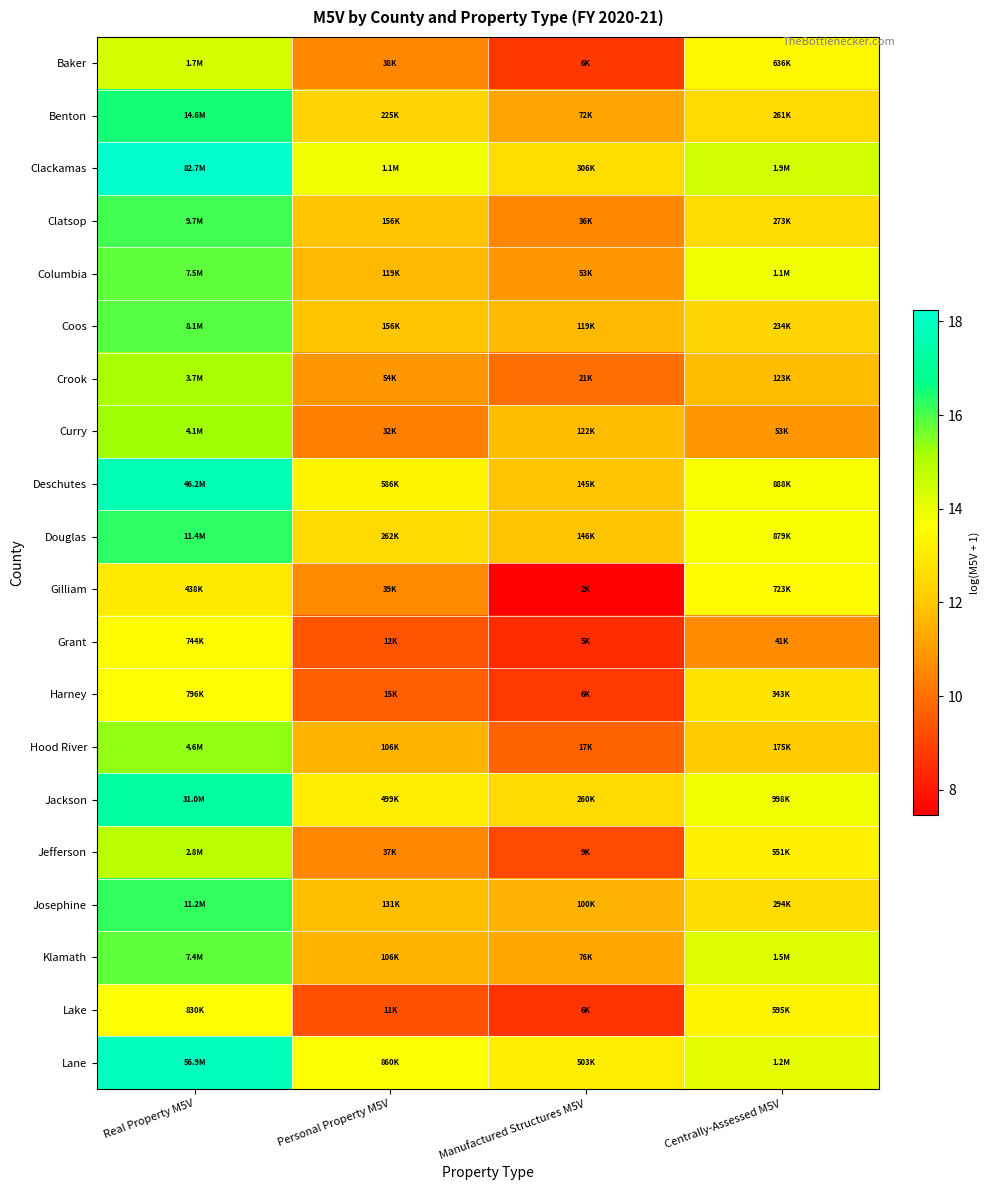

Reading left to right, extract all data points from this chart.

Baker: Real Property M5V=14.3	Personal Property M5V=10.6	Manufactured Structures M5V=8.7	Centrally-Assessed M5V=13.4
Benton: Real Property M5V=16.5	Personal Property M5V=12.3	Manufactured Structures M5V=11.2	Centrally-Assessed M5V=12.5
Clackamas: Real Property M5V=18.2	Personal Property M5V=13.9	Manufactured Structures M5V=12.6	Centrally-Assessed M5V=14.5
Clatsop: Real Property M5V=16.1	Personal Property M5V=12.0	Manufactured Structures M5V=10.5	Centrally-Assessed M5V=12.5
Columbia: Real Property M5V=15.8	Personal Property M5V=11.7	Manufactured Structures M5V=10.9	Centrally-Assessed M5V=13.9
Coos: Real Property M5V=15.9	Personal Property M5V=12.0	Manufactured Structures M5V=11.7	Centrally-Assessed M5V=12.4
Crook: Real Property M5V=15.1	Personal Property M5V=10.9	Manufactured Structures M5V=10.0	Centrally-Assessed M5V=11.7
Curry: Real Property M5V=15.2	Personal Property M5V=10.4	Manufactured Structures M5V=11.7	Centrally-Assessed M5V=10.9
Deschutes: Real Property M5V=17.6	Personal Property M5V=13.3	Manufactured Structures M5V=11.9	Centrally-Assessed M5V=13.7
Douglas: Real Property M5V=16.3	Personal Property M5V=12.5	Manufactured Structures M5V=11.9	Centrally-Assessed M5V=13.7
Gilliam: Real Property M5V=13.0	Personal Property M5V=10.6	Manufactured Structures M5V=7.5	Centrally-Assessed M5V=13.5
Grant: Real Property M5V=13.5	Personal Property M5V=9.4	Manufactured Structures M5V=8.5	Centrally-Assessed M5V=10.6
Harney: Real Property M5V=13.6	Personal Property M5V=9.6	Manufactured Structures M5V=8.8	Centrally-Assessed M5V=12.7
Hood River: Real Property M5V=15.3	Personal Property M5V=11.6	Manufactured Structures M5V=9.8	Centrally-Assessed M5V=12.1
Jackson: Real Property M5V=17.2	Personal Property M5V=13.1	Manufactured Structures M5V=12.5	Centrally-Assessed M5V=13.8
Jefferson: Real Property M5V=14.9	Personal Property M5V=10.5	Manufactured Structures M5V=9.1	Centrally-Assessed M5V=13.2
Josephine: Real Property M5V=16.2	Personal Property M5V=11.8	Manufactured Structures M5V=11.5	Centrally-Assessed M5V=12.6
Klamath: Real Property M5V=15.8	Personal Property M5V=11.6	Manufactured Structures M5V=11.2	Centrally-Assessed M5V=14.2
Lake: Real Property M5V=13.6	Personal Property M5V=9.3	Manufactured Structures M5V=8.6	Centrally-Assessed M5V=13.3
Lane: Real Property M5V=17.9	Personal Property M5V=13.7	Manufactured Structures M5V=13.1	Centrally-Assessed M5V=14.0